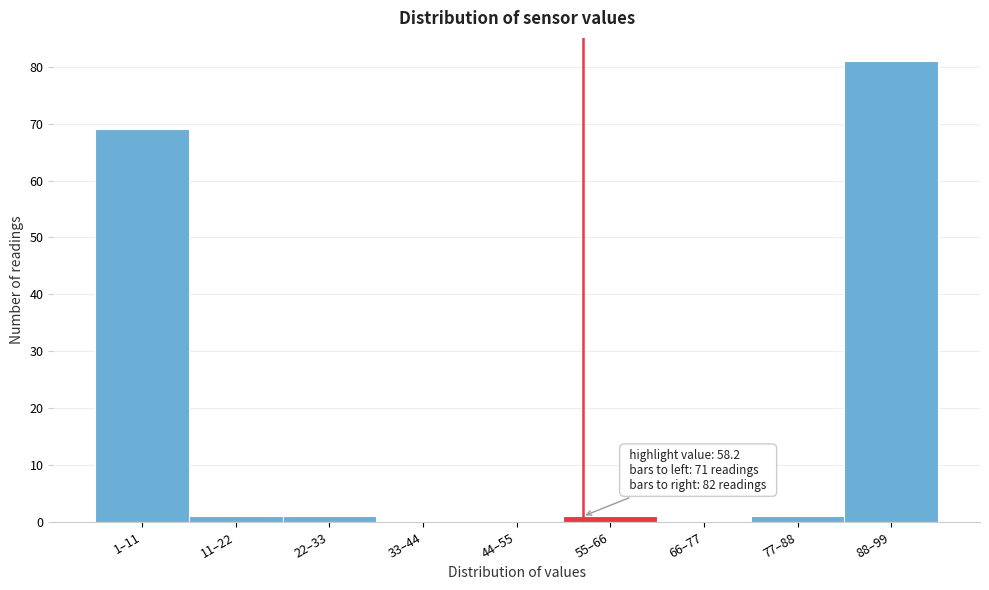

Reading right to left, what are all the values shown in this chart?

88–99=81	77–88=1	66–77=0	55–66=1	44–55=0	33–44=0	22–33=1	11–22=1	1–11=69